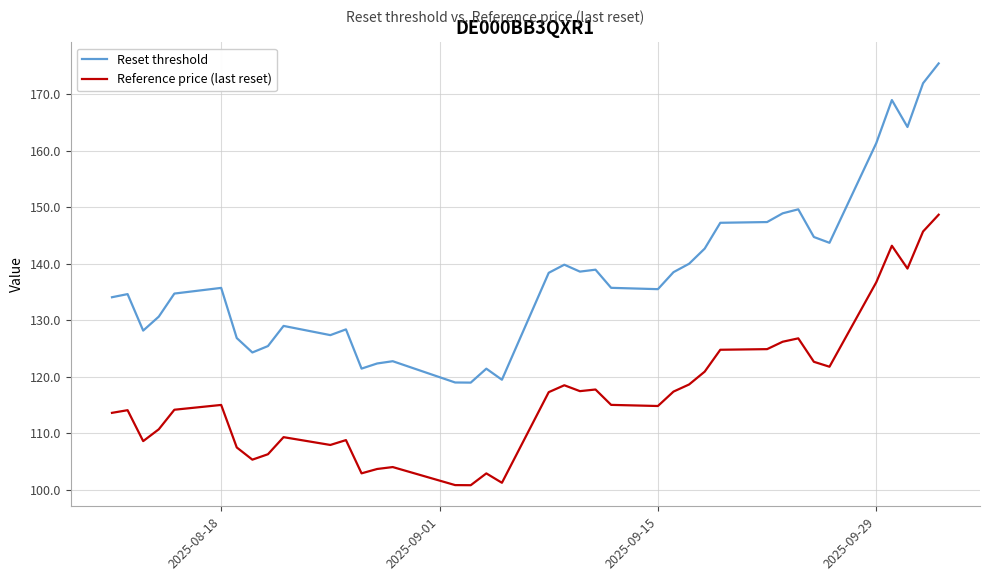

Which series has the largest total across all categories?

Reset threshold